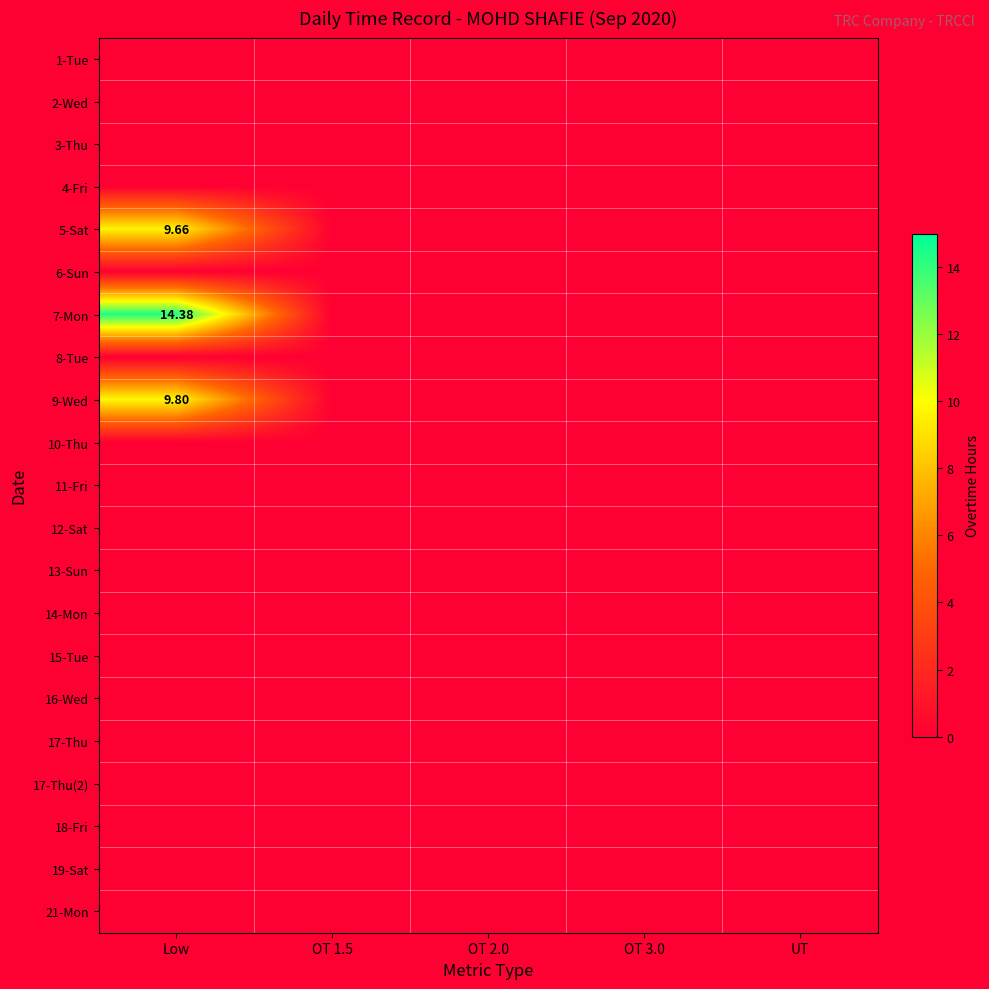

At which category does the chart reach its peak across all series?

Low